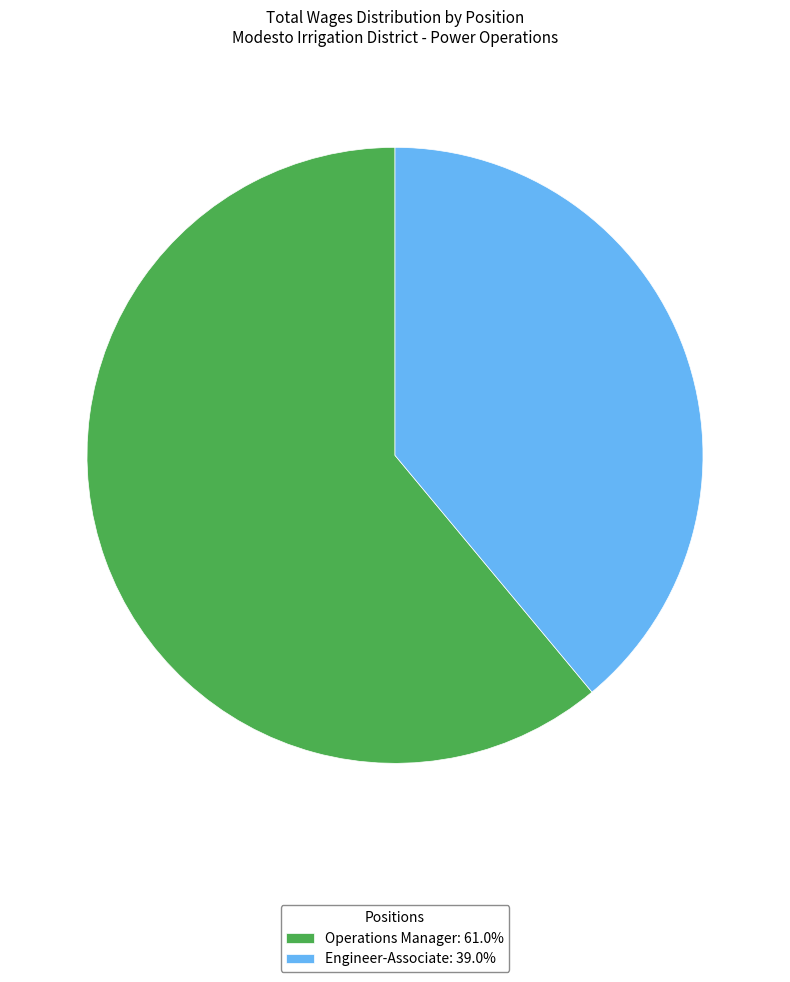

How many segments does this pie chart have?

2